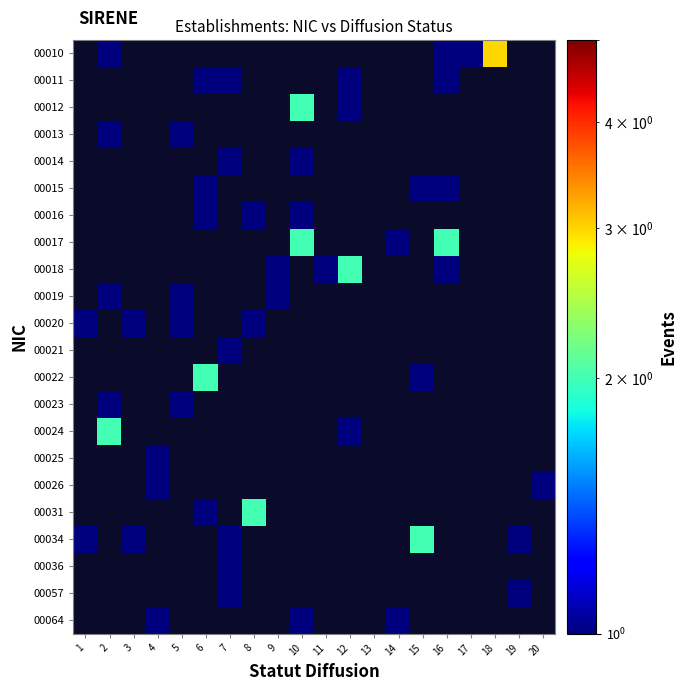

How many values in 00024 are above zero?

2